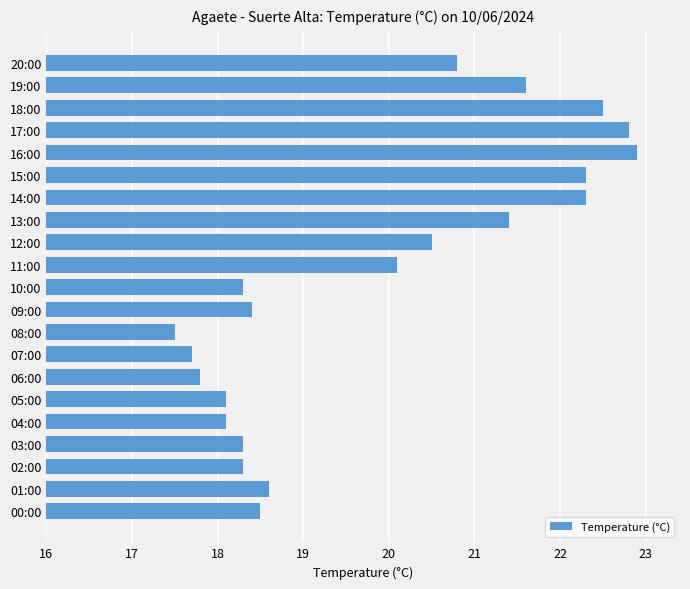

Which label corresponds to the smallest value in the chart?

08:00